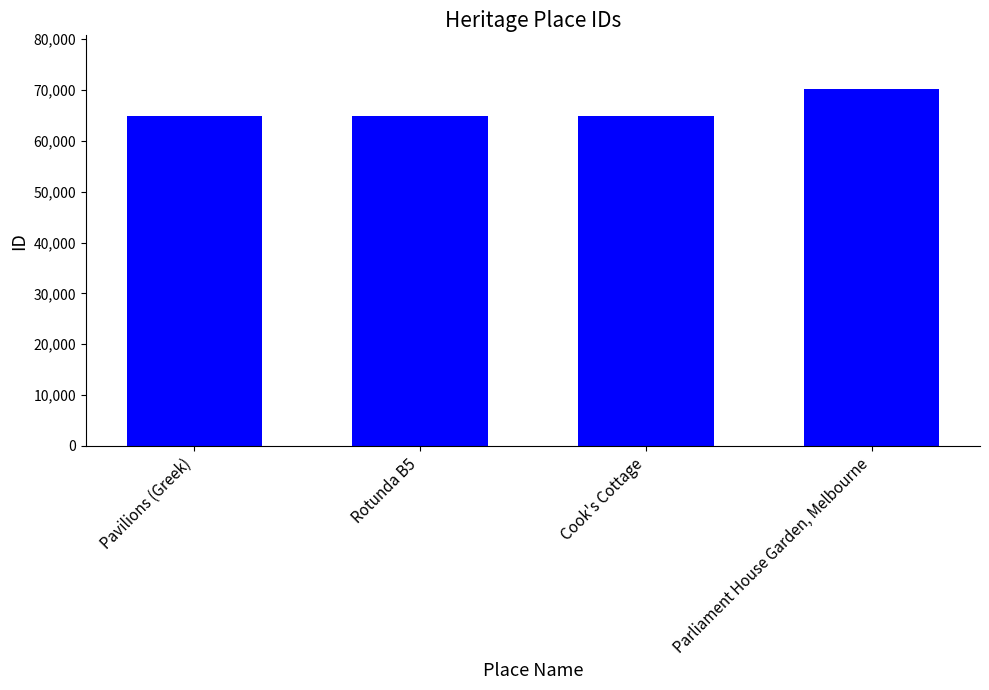

What is the maximum value shown in the chart?

70234